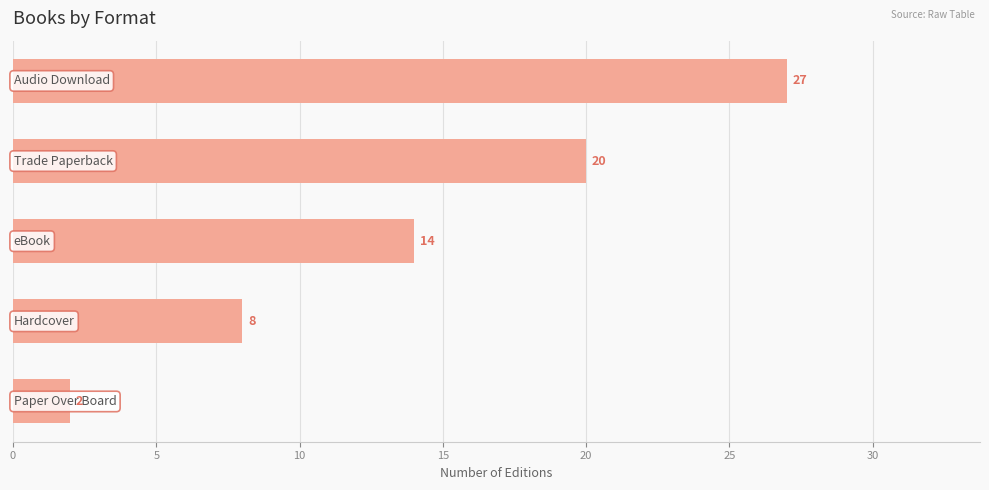

Reading bottom to top, list all the values displayed in this chart.

2	8	14	20	27